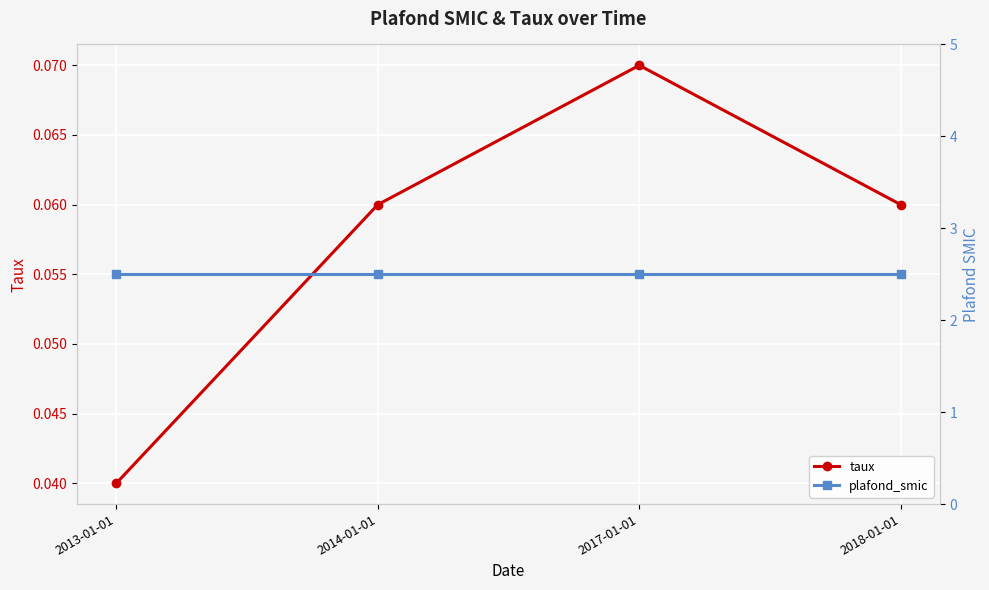

Where is taux nearest to the value 0?

2013-01-01